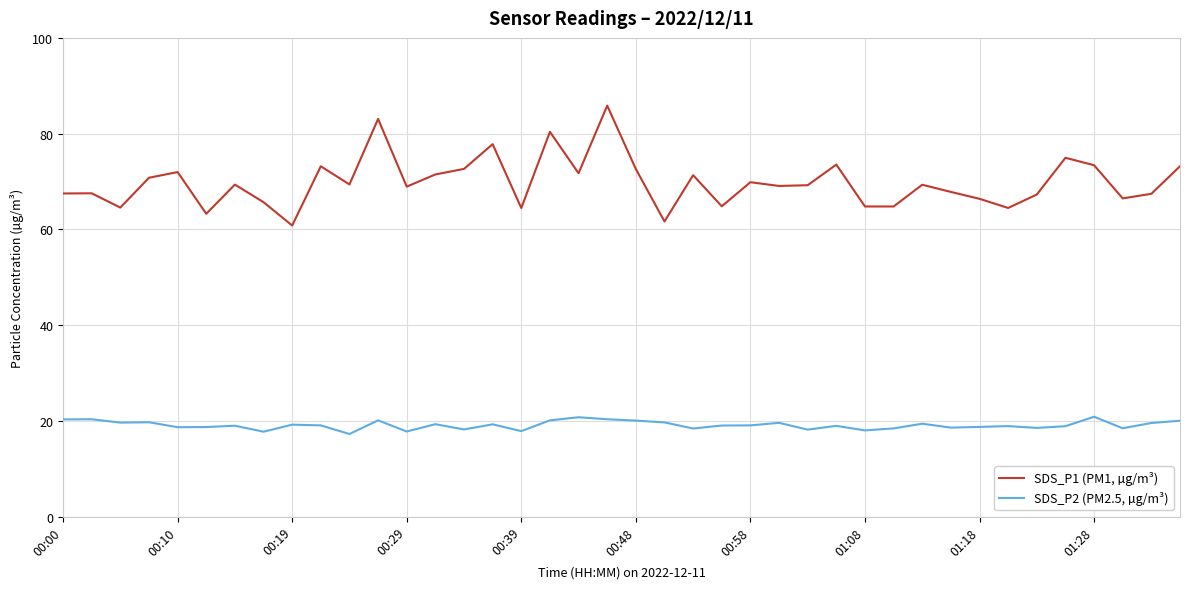

True or false: SDS_P1 (PM1, µg/m³) and SDS_P2 (PM2.5, µg/m³) intersect in this chart.

False